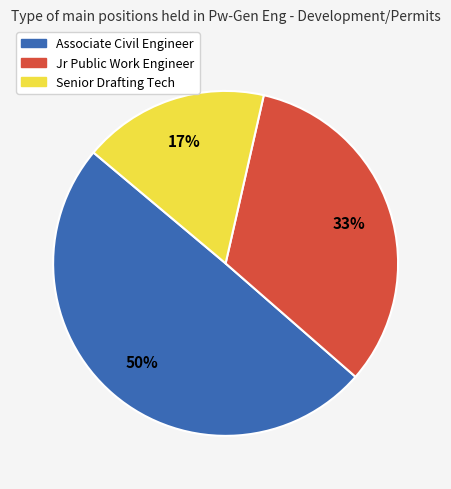

Is there a majority slice in this chart?

No